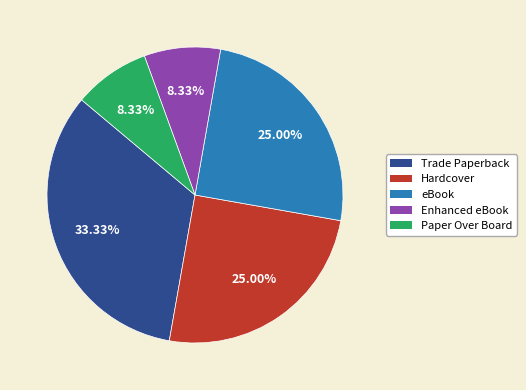

How many slices are in this pie chart?

5